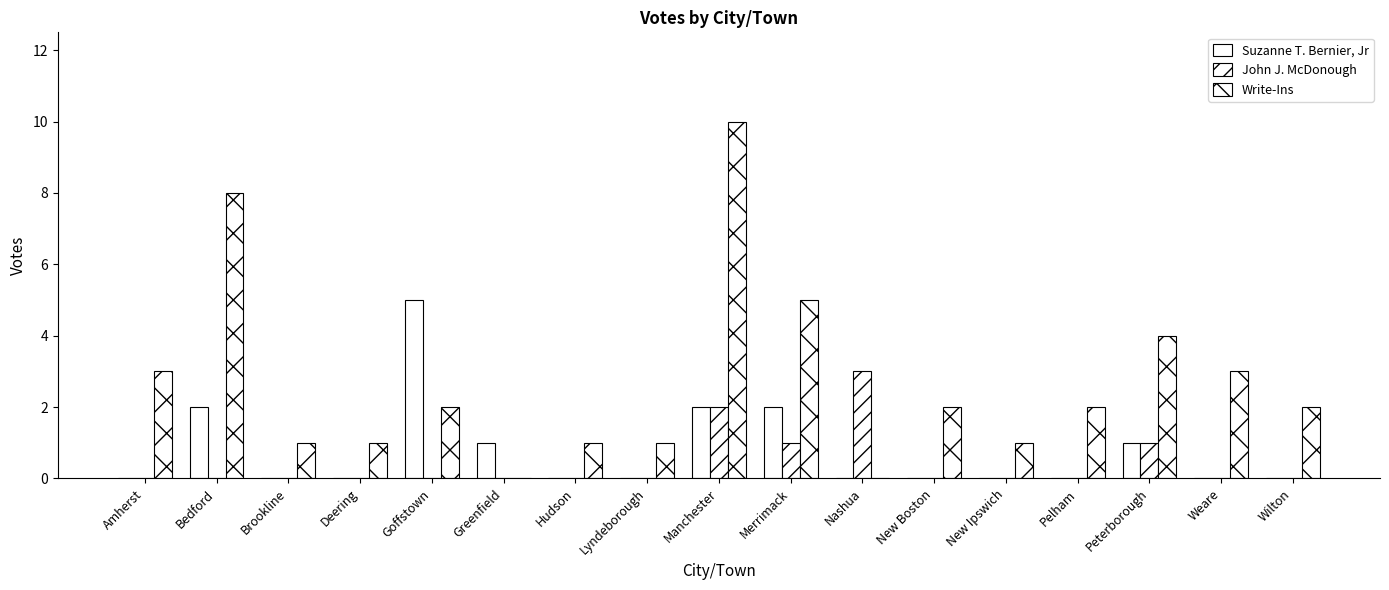

Which category has the highest value in the John J. McDonough series?

Nashua